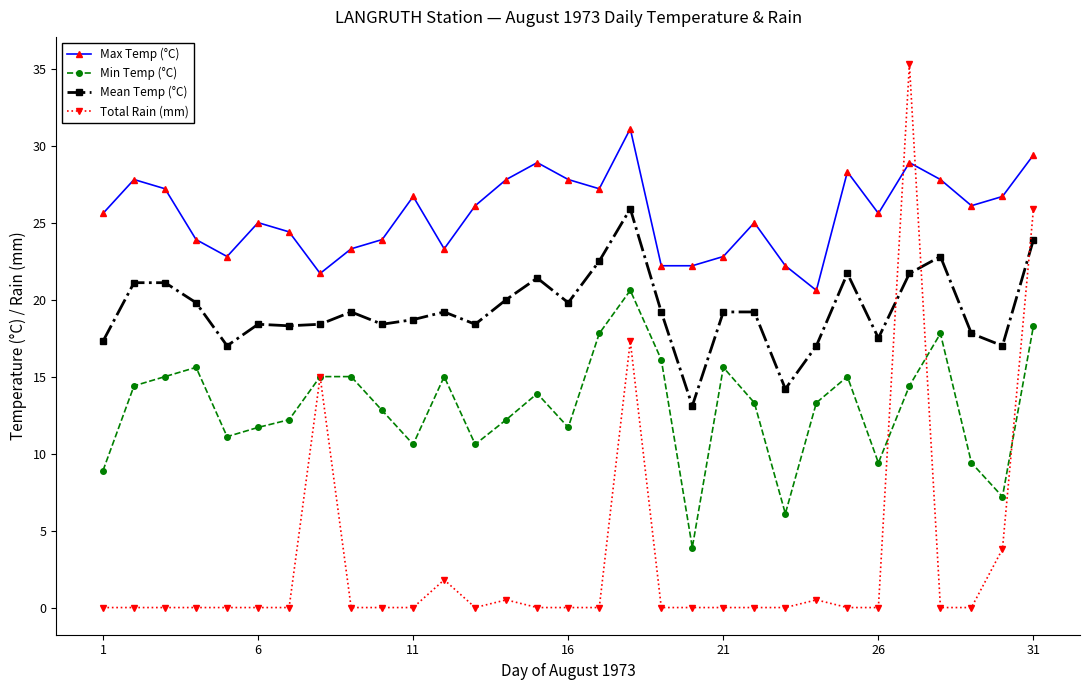

Which series has the largest total across all categories?

Max Temp (°C)